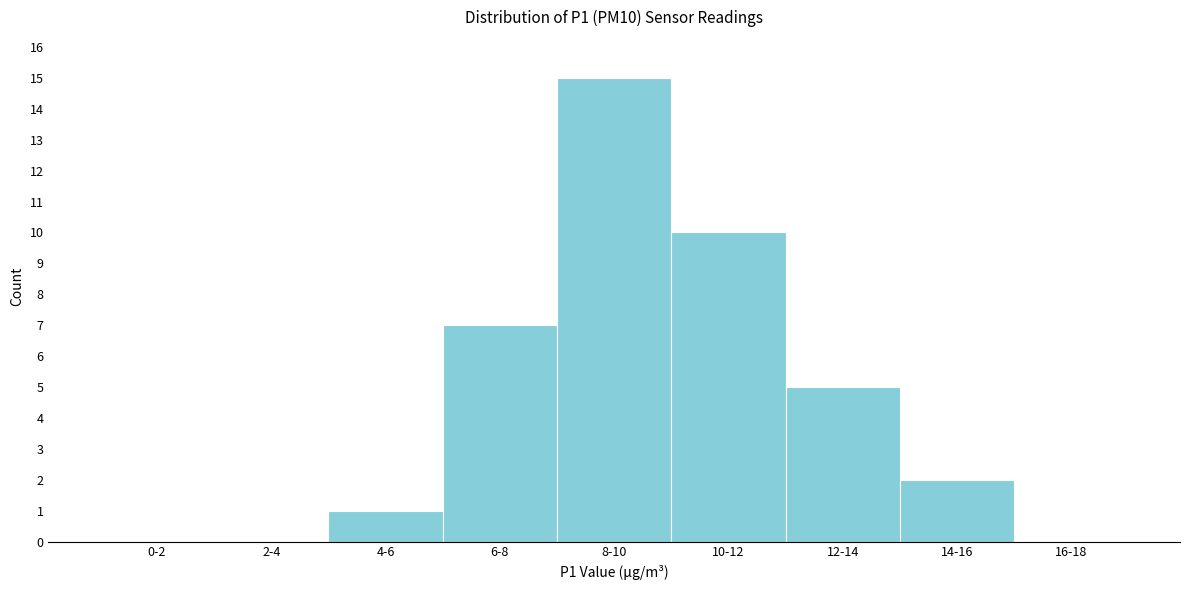

Reading left to right, list all the values displayed in this chart.

0-2=0	2-4=0	4-6=1	6-8=7	8-10=15	10-12=10	12-14=5	14-16=2	16-18=0